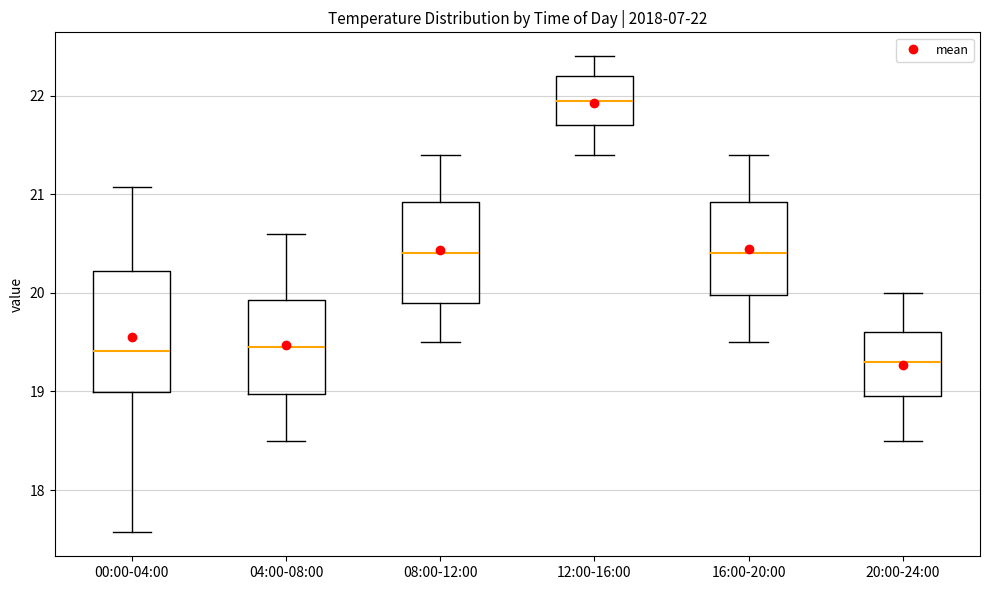

Which box's median line is the lowest?

20:00-24:00